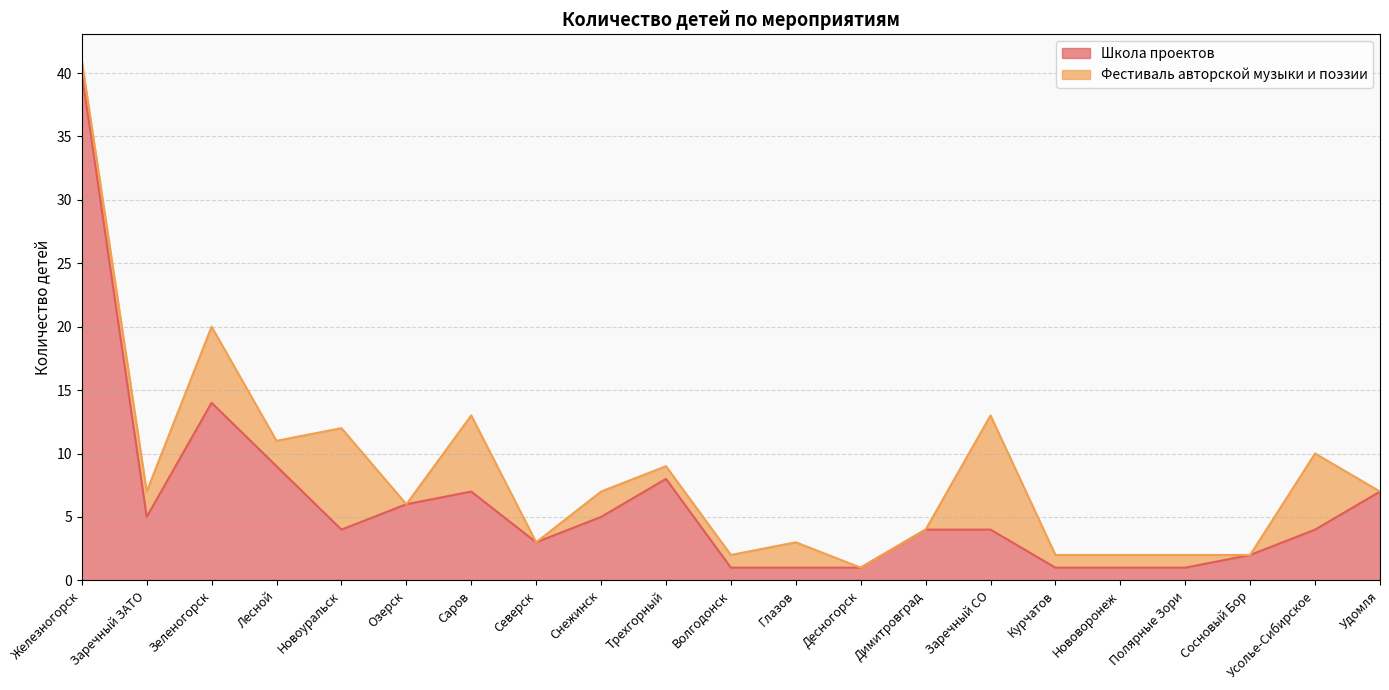

What is the ratio of the value at Курчатов to the value at Усолье-Сибирское?

0.2